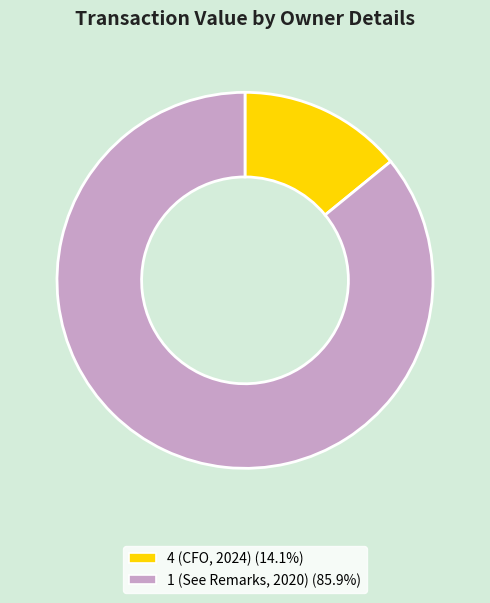

Is there any slice that represents more than half of the pie?

Yes